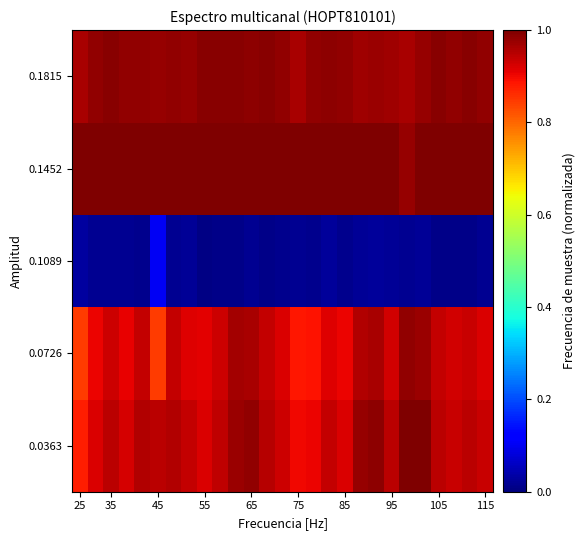

Count the number of categories in the chart.

27